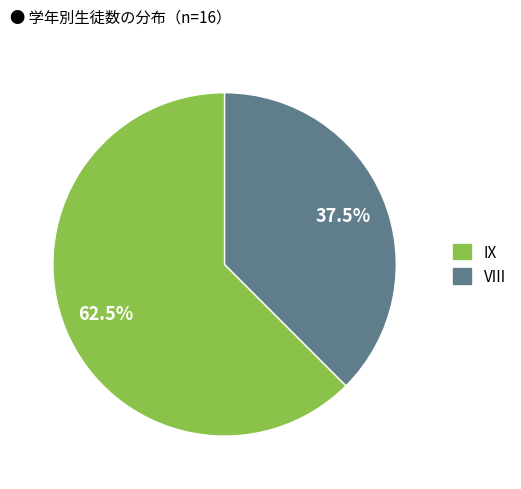

Which slice represents more than half of the pie?

IX